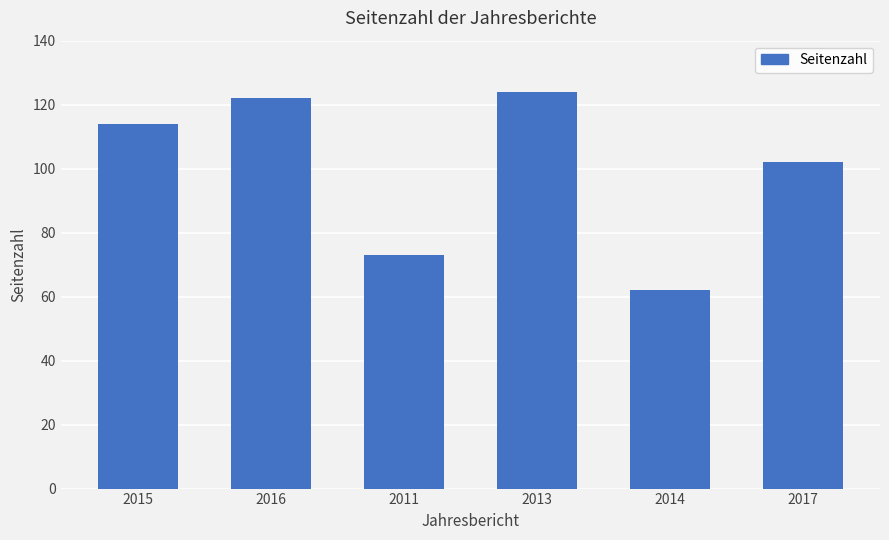

Is it true that the value at 2017 is 183?

False